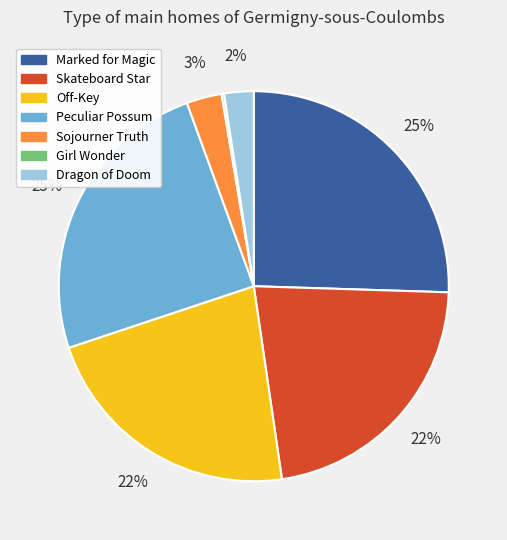

Is it true that Sojourner Truth is 3% of the pie?

True